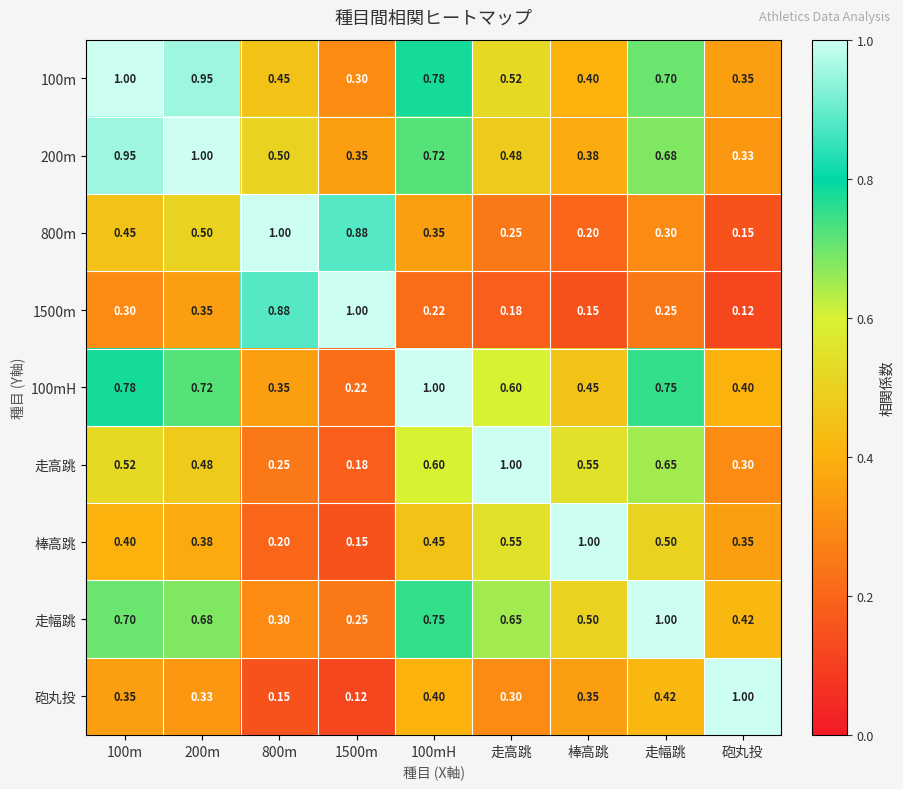

Is the value of 100m at 砲丸投 greater than the value of 100mH at 走高跳?

No